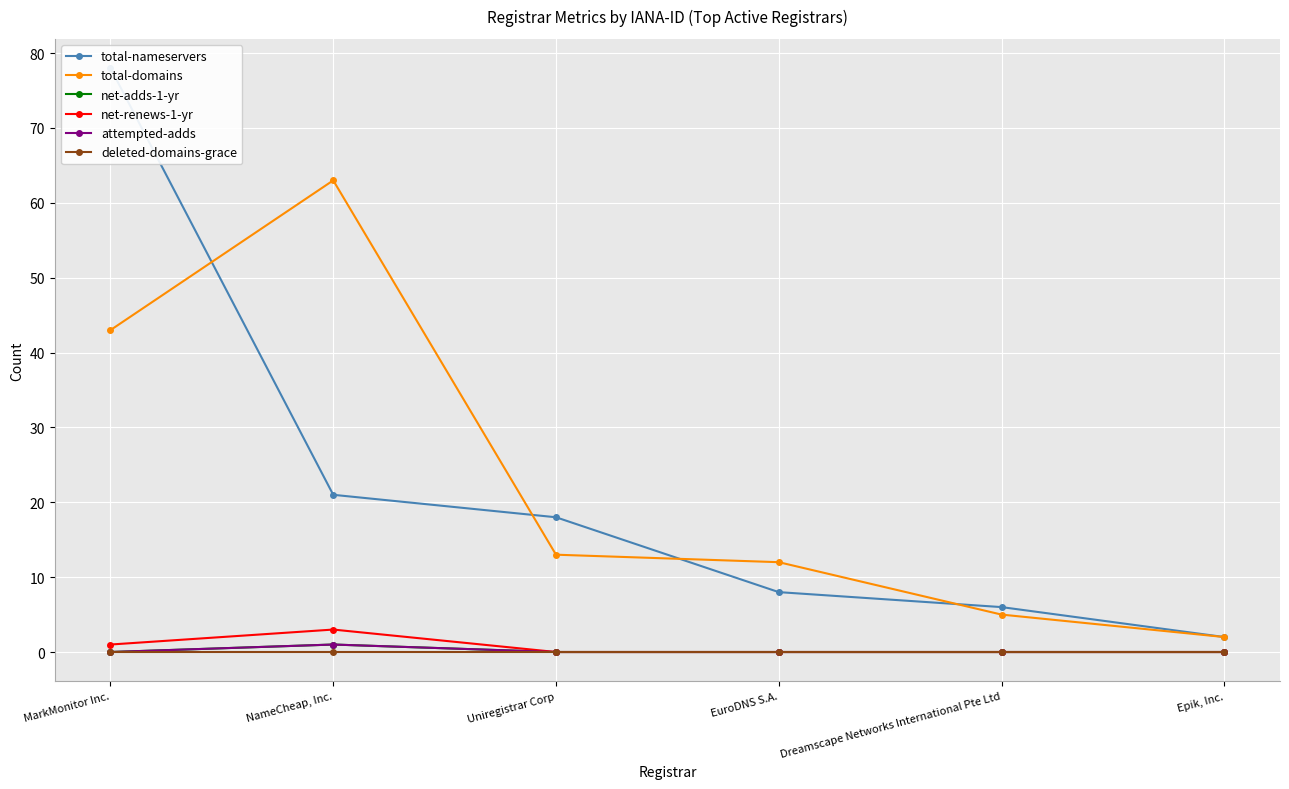

At Dreamscape Networks International Pte Ltd, list the series in order from smallest to largest.

net-adds-1-yr, net-renews-1-yr, attempted-adds, deleted-domains-grace, total-domains, total-nameservers